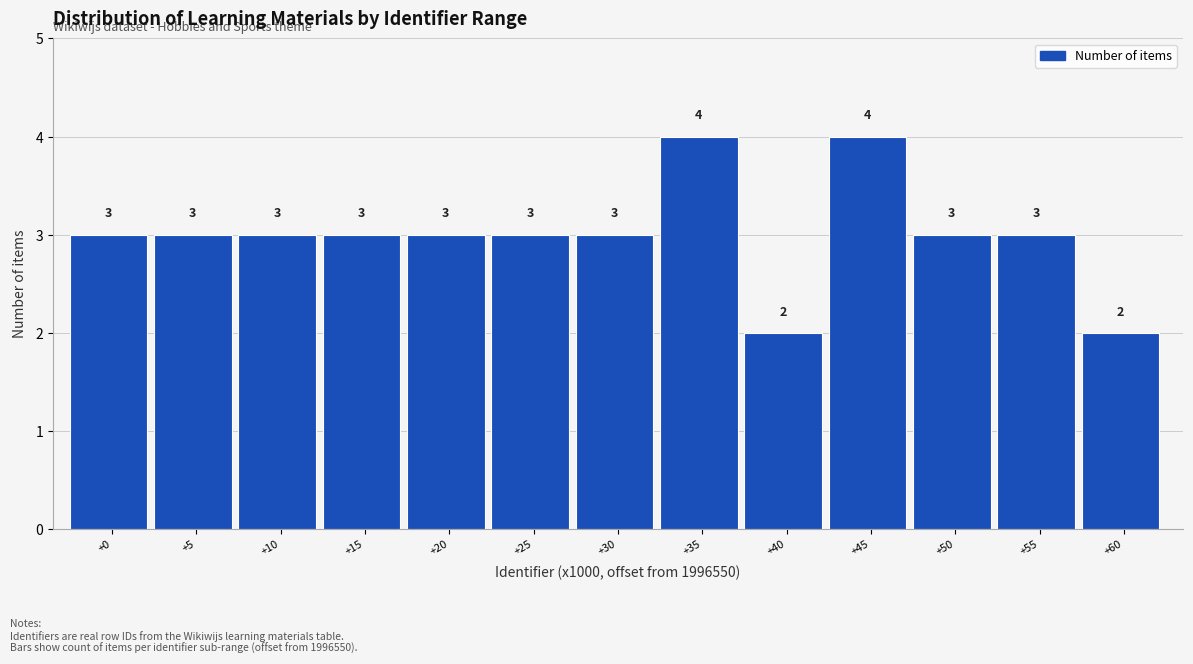

Reading left to right, list all the values displayed in this chart.

+0=3	+5=3	+10=3	+15=3	+20=3	+25=3	+30=3	+35=4	+40=2	+45=4	+50=3	+55=3	+60=2